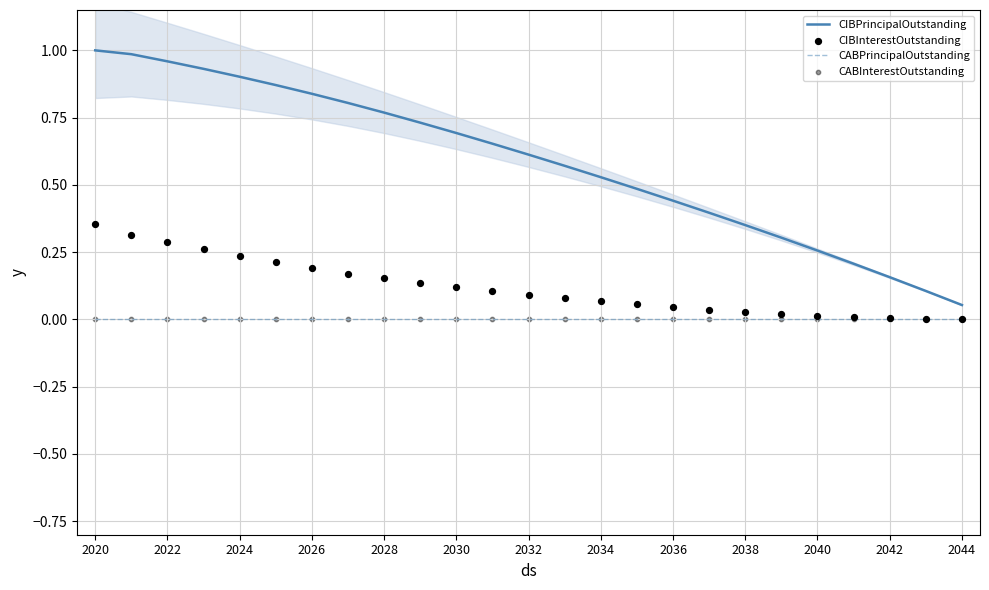

Which series has the largest Y range (max minus min)?

CIBPrincipalOutstanding